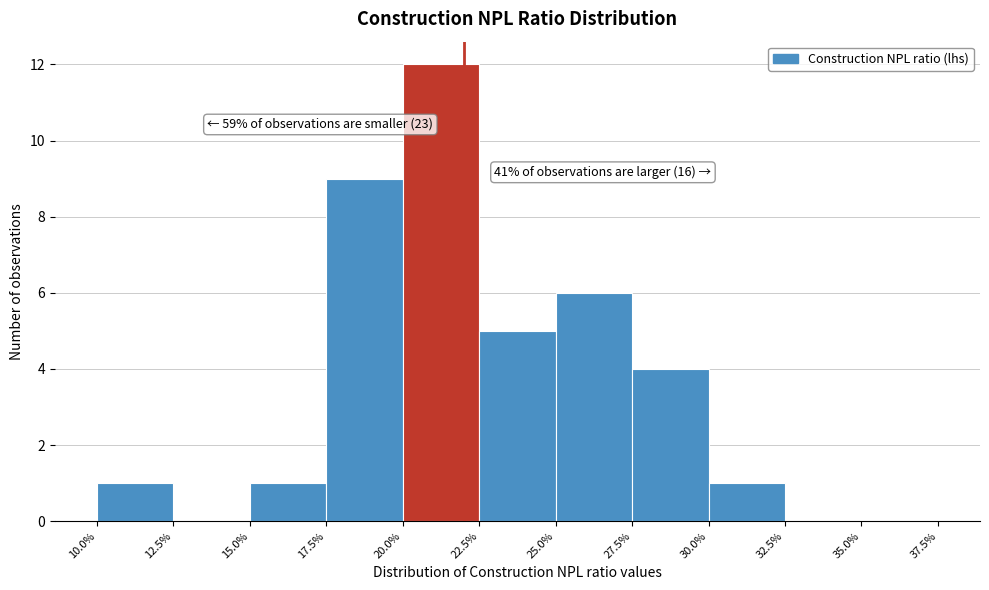

Which range on the x-axis has the tallest bar?

20.0% to 22.5%